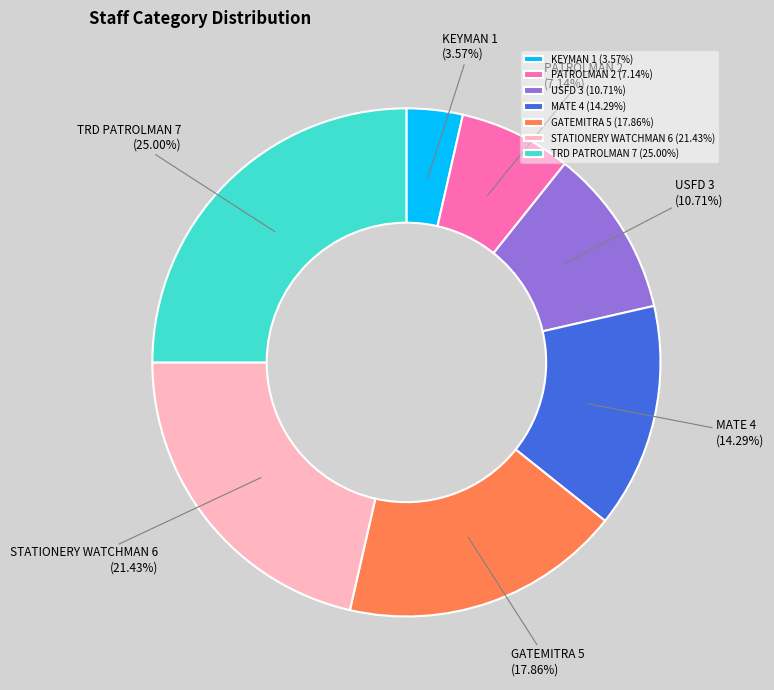

Between TRD PATROLMAN and PATROLMAN, which is larger?

TRD PATROLMAN